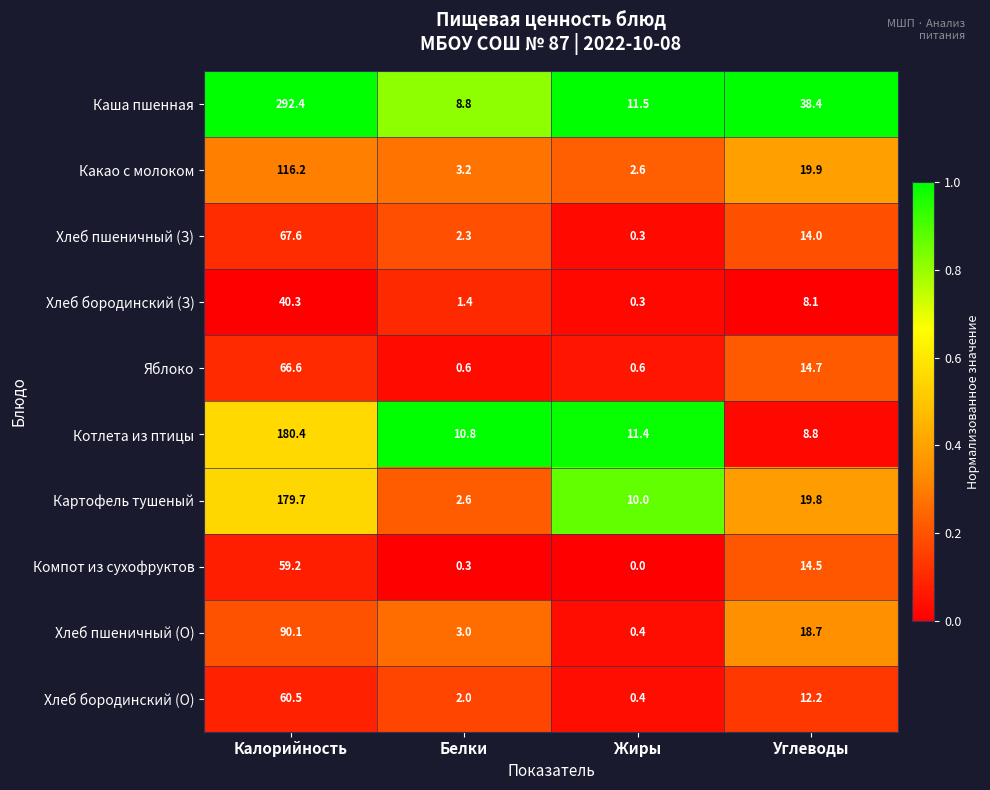

Rank the categories by Картофель тушеный value from lowest to highest.

Белки, Жиры, Углеводы, Калорийность